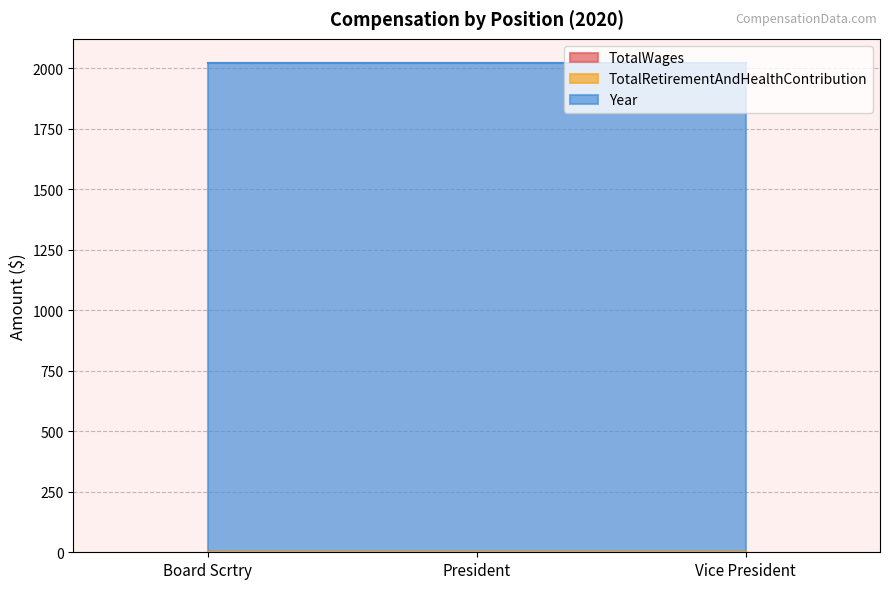

Reading left to right, extract all data points from this chart.

TotalWages: Board Scrtry=0	President=0	Vice President=0
TotalRetirementAndHealthContribution: Board Scrtry=0	President=0	Vice President=0
Year: Board Scrtry=2020	President=2020	Vice President=2020